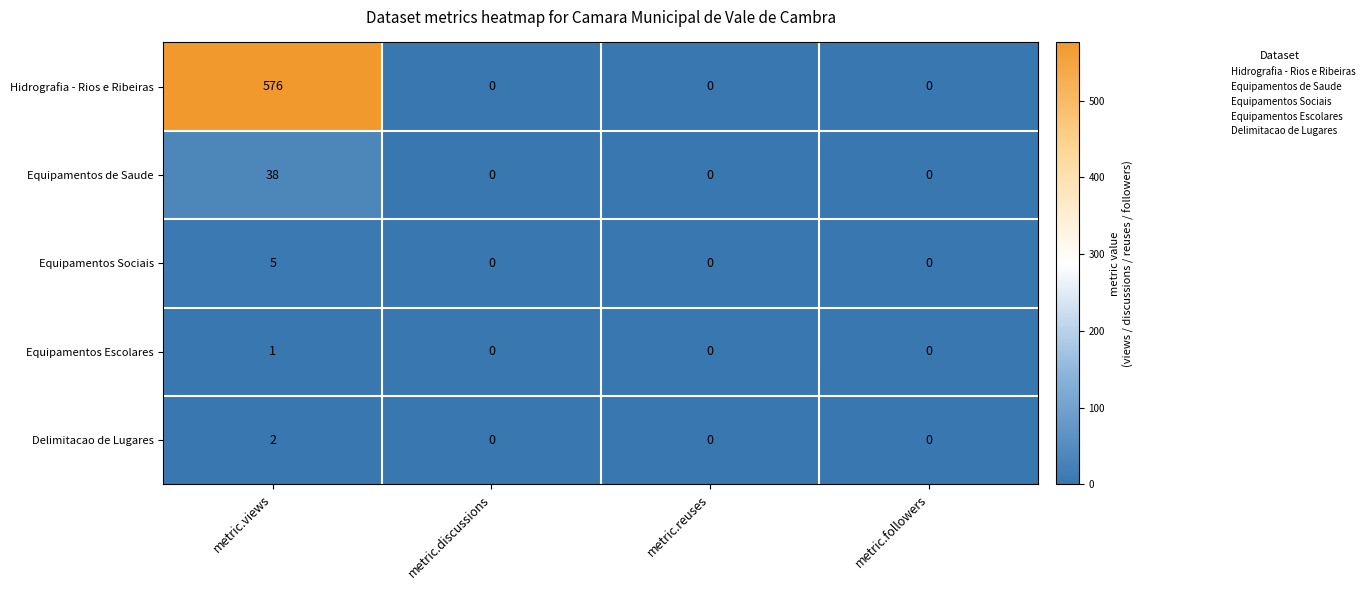

Is it true that Delimitacao de Lugares equals -1 at metric.followers?

False